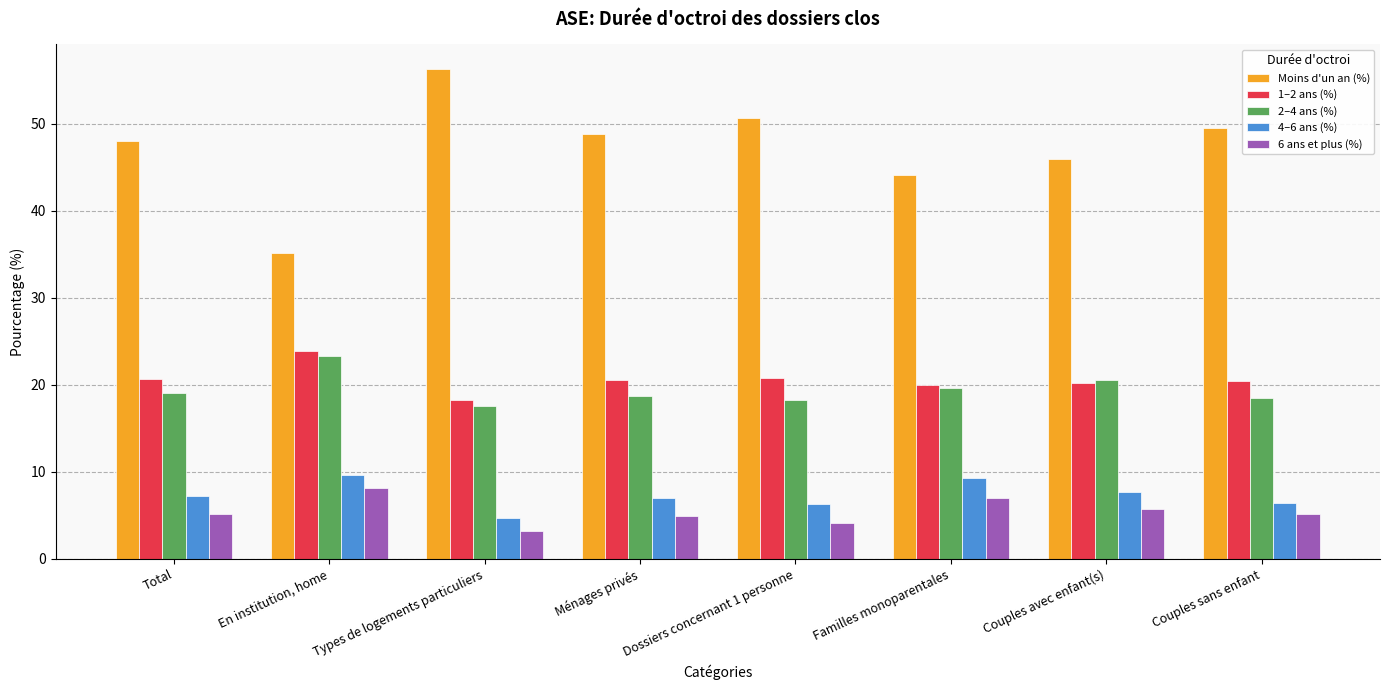

The value of Moins d'un an (%) at Familles monoparentales is 12.9. True or false?

False